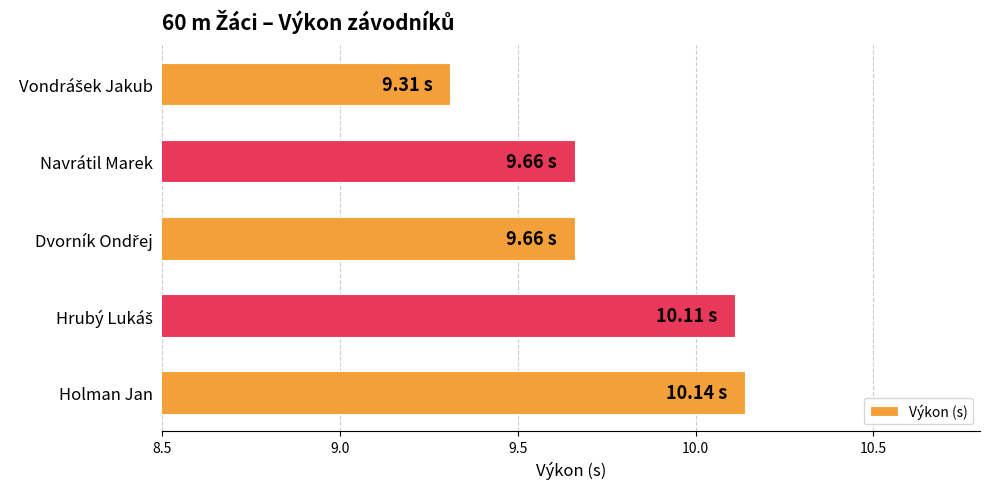

What is the label of the 1st bar from the bottom?

Holman Jan